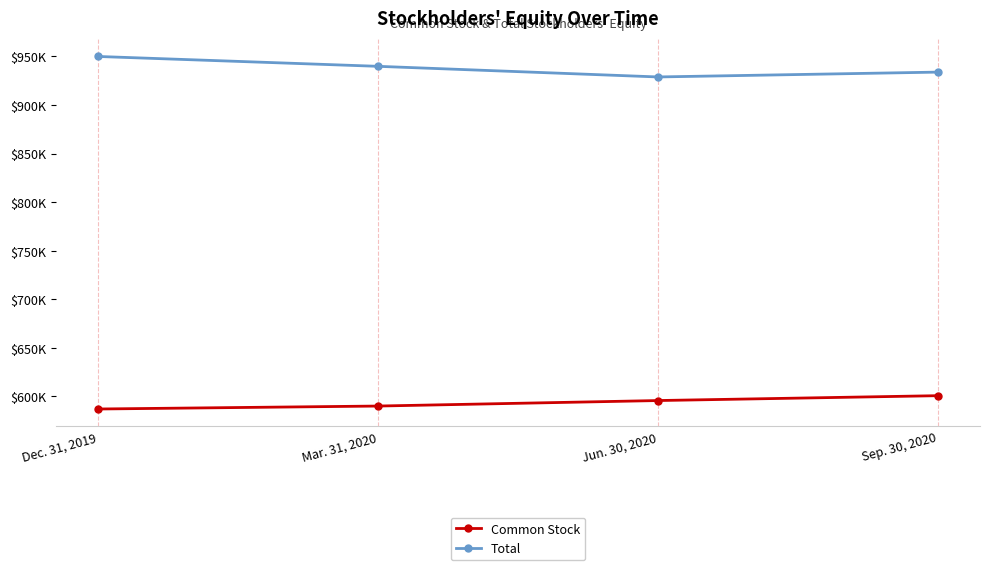

Is this an area chart (filled region under the line)?

No